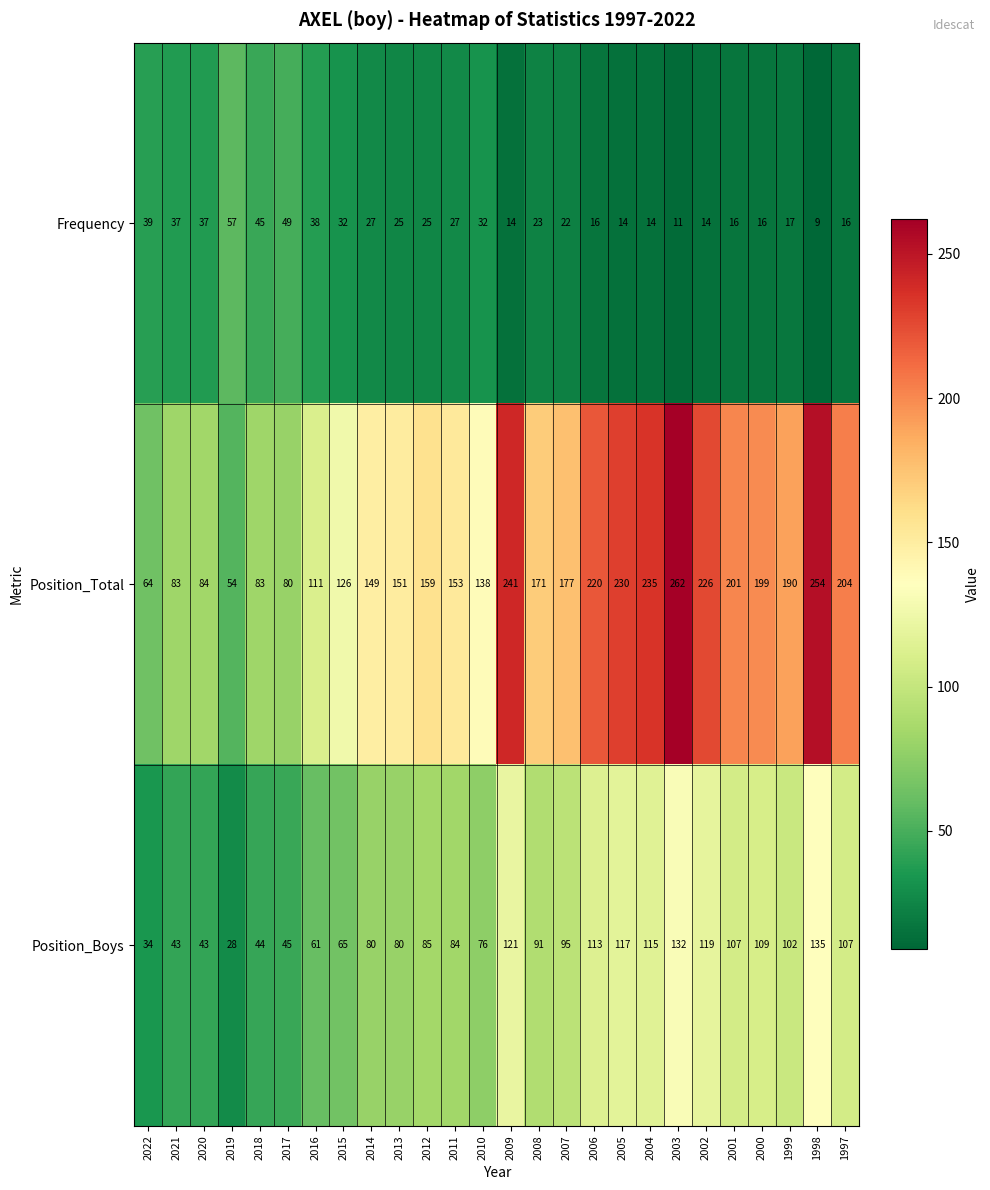

What is the sum of the Position_Boys values at 1999 and 2013?

182